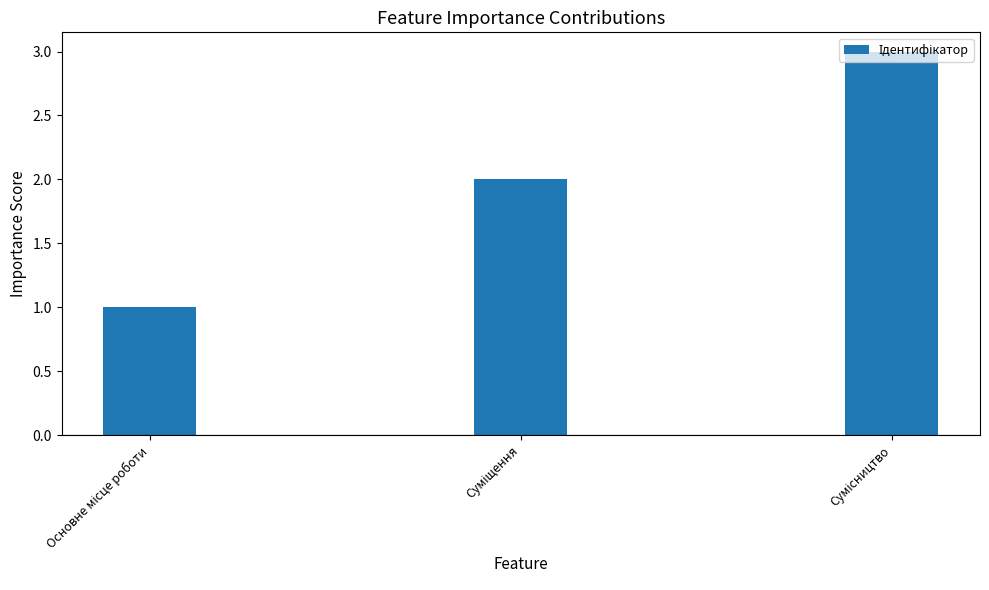

What is the maximum value shown in the chart?

3